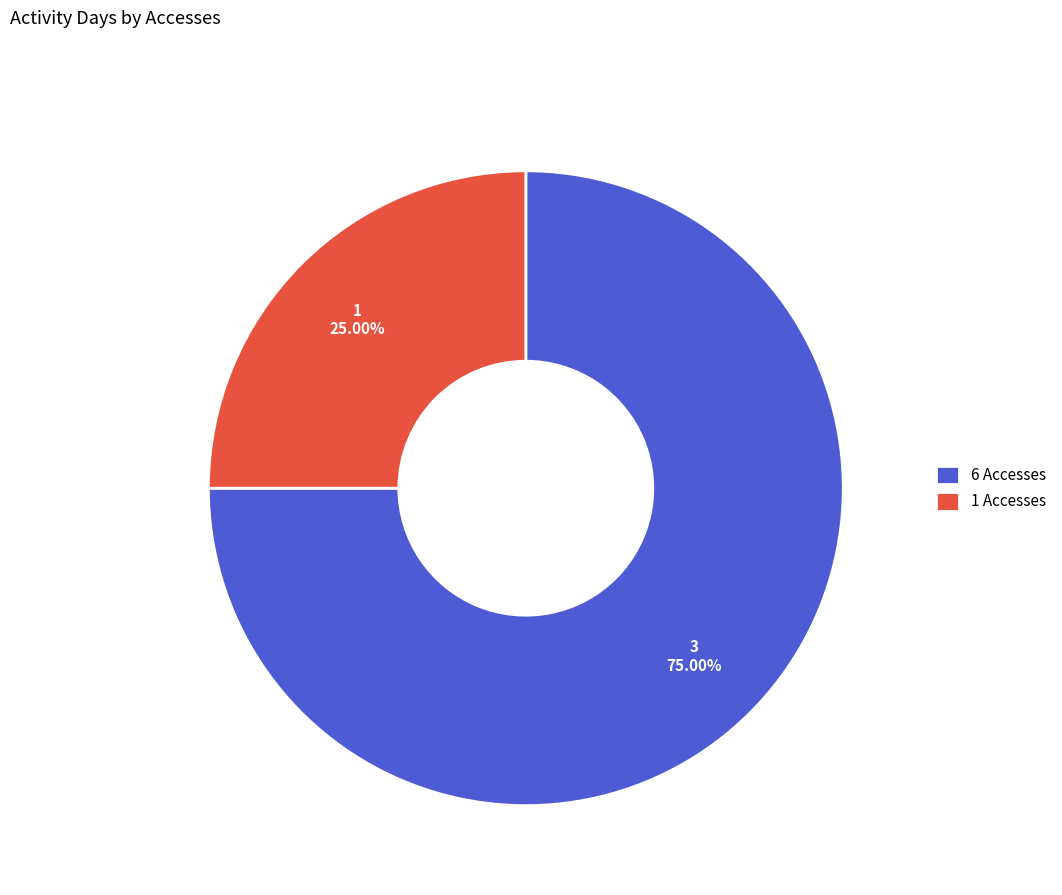

Does 6 Accesses account for over 50% of the chart?

Yes